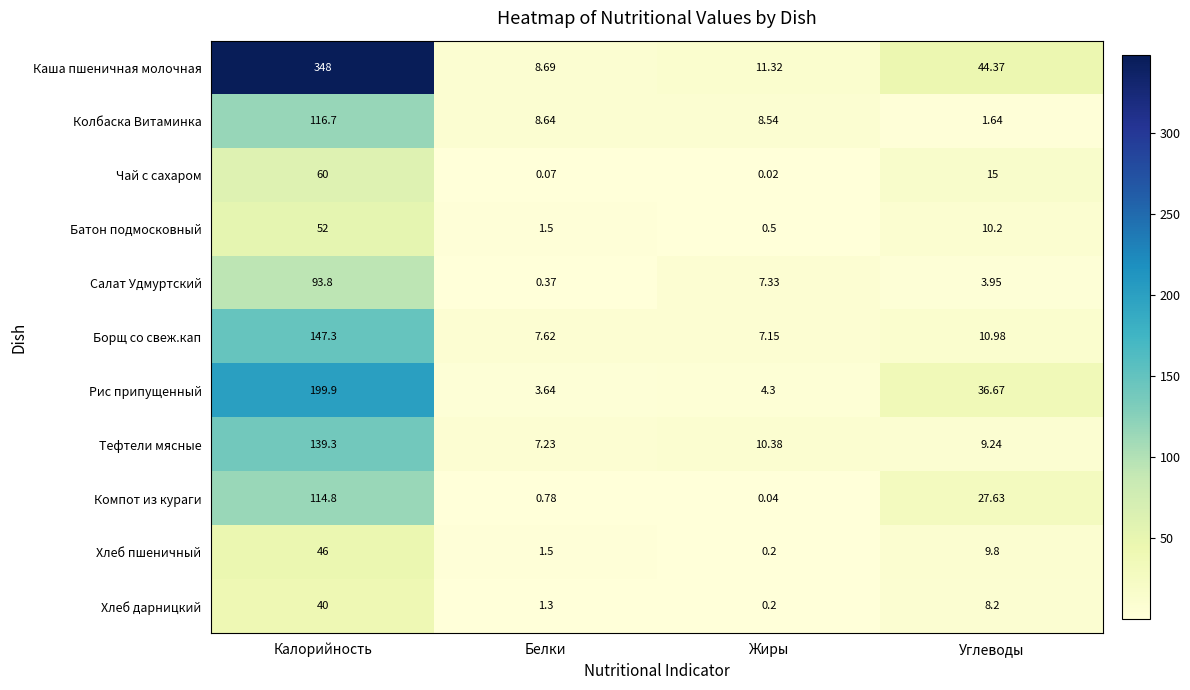

Between Жиры and Углеводы, which series saw the biggest shift?

Каша пшеничная молочная